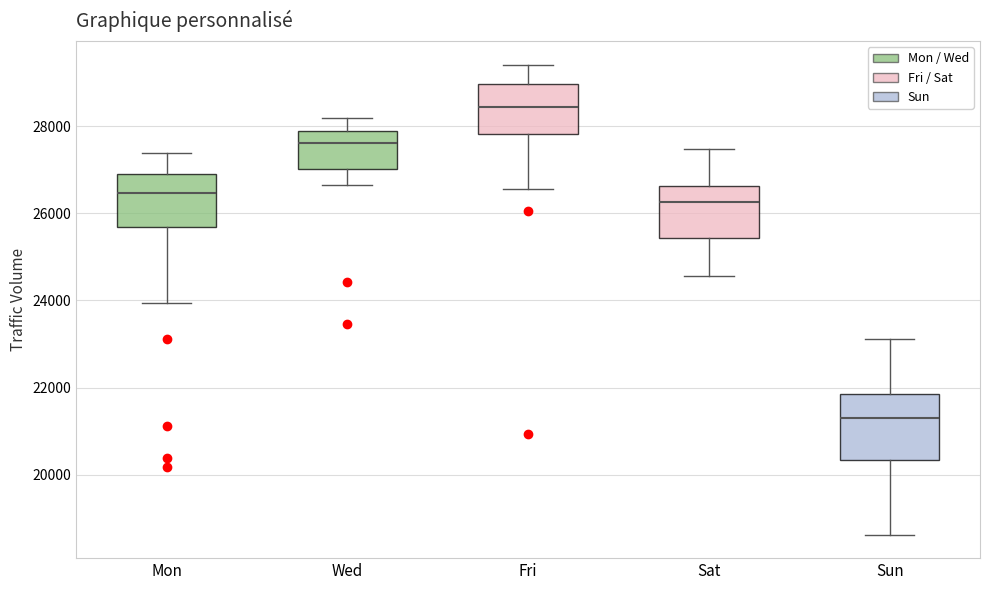

Comparing the boxes themselves (not the whiskers), which one is the tallest?

Sun